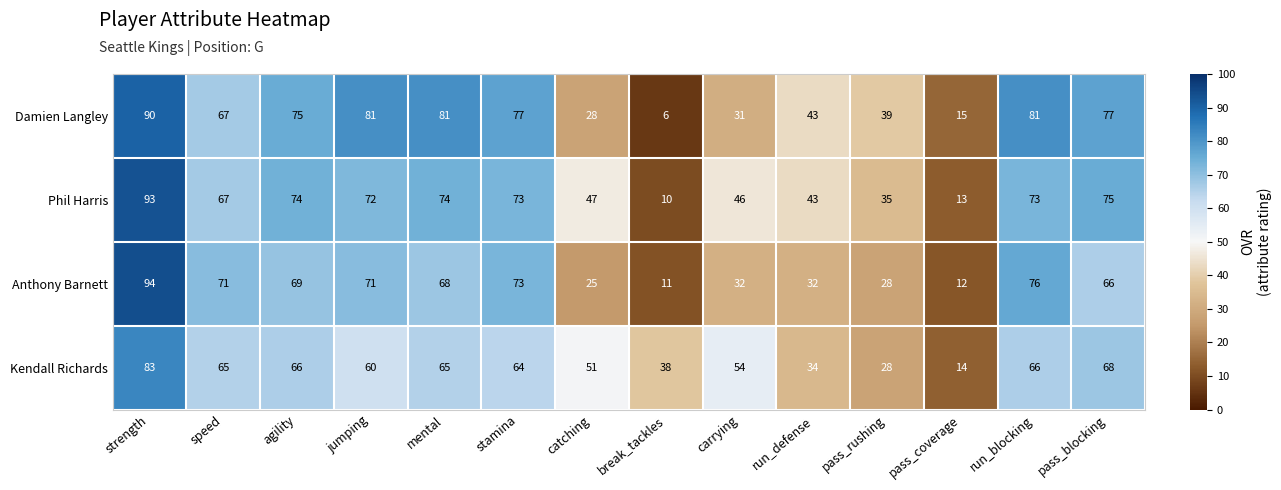

Is it true that Kendall Richards equals 16 at pass_blocking?

False